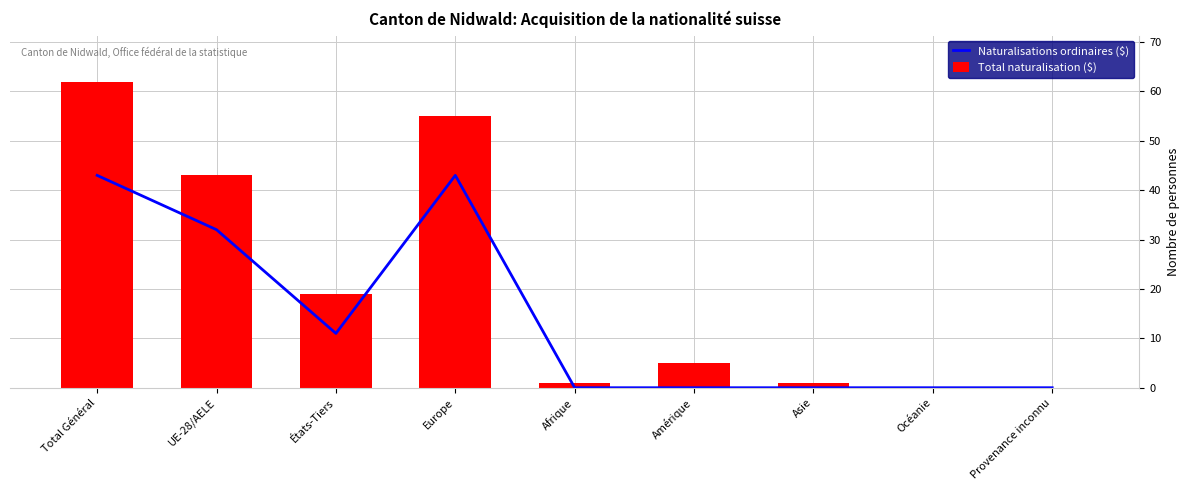

What is the label of the 4th bar from the left?

Europe